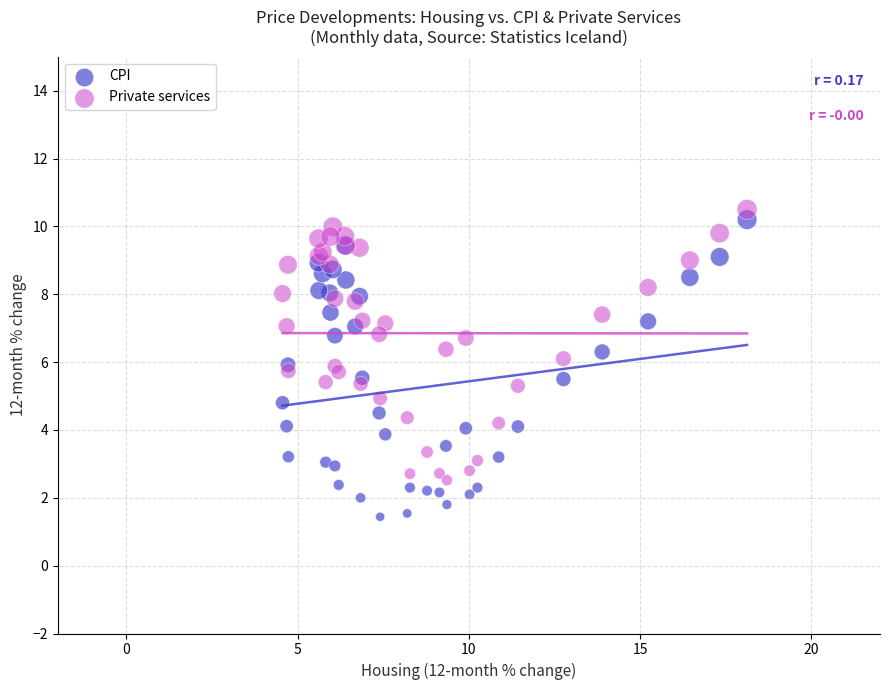

What is the X range (max minus min) for the scatter plot?

13.6